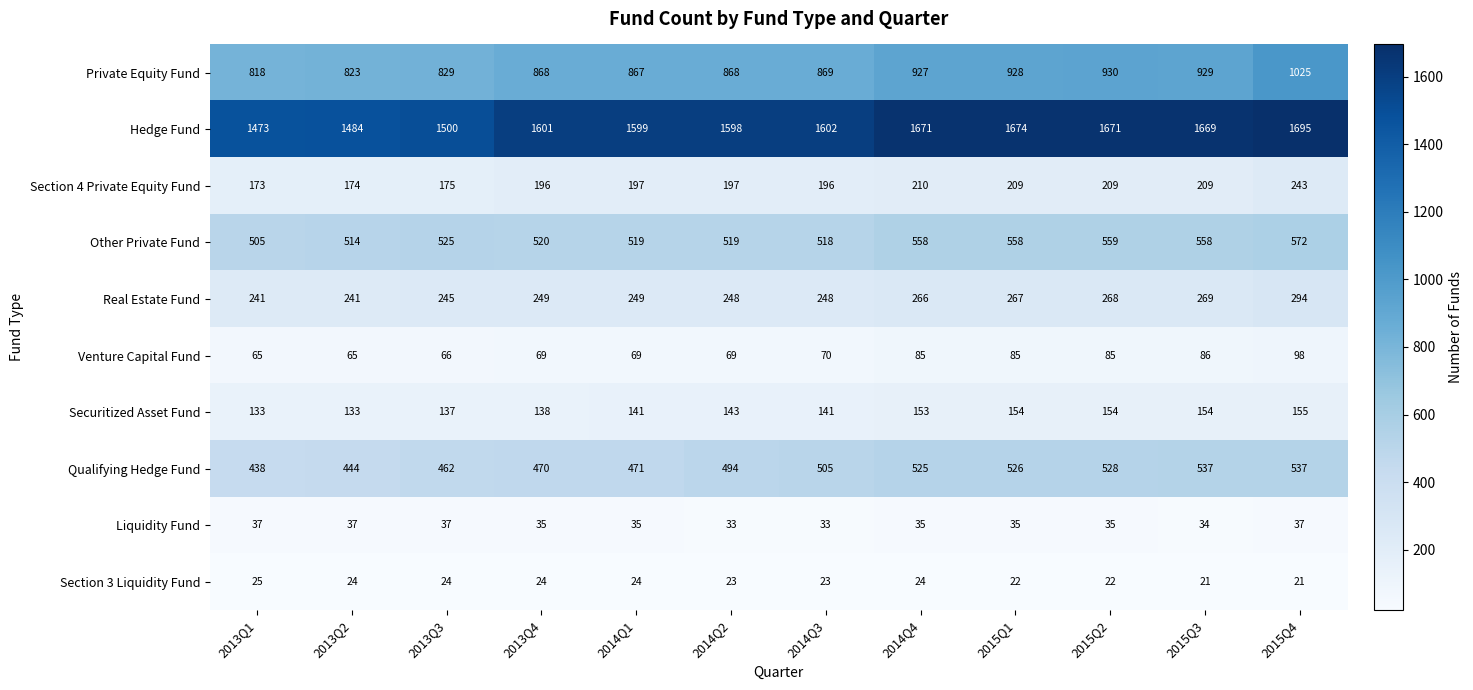

Count the Liquidity Fund values in the range 35 to 37.

9